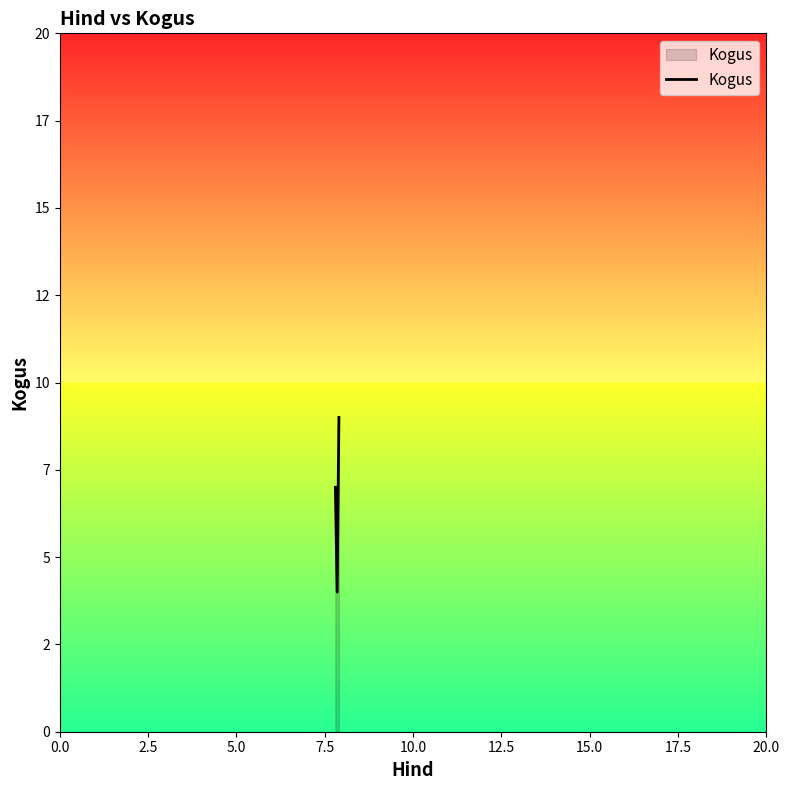

Does the chart have visible grid lines?

No